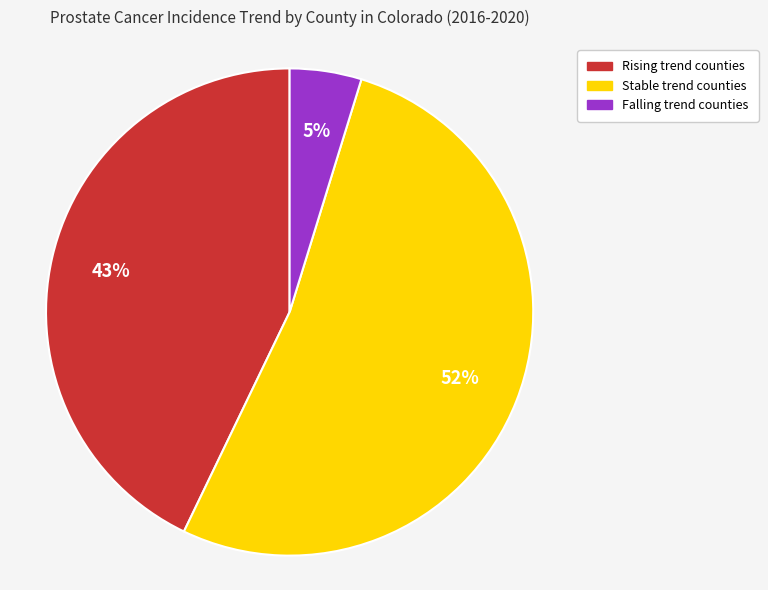

Is there any slice that represents more than half of the pie?

Yes